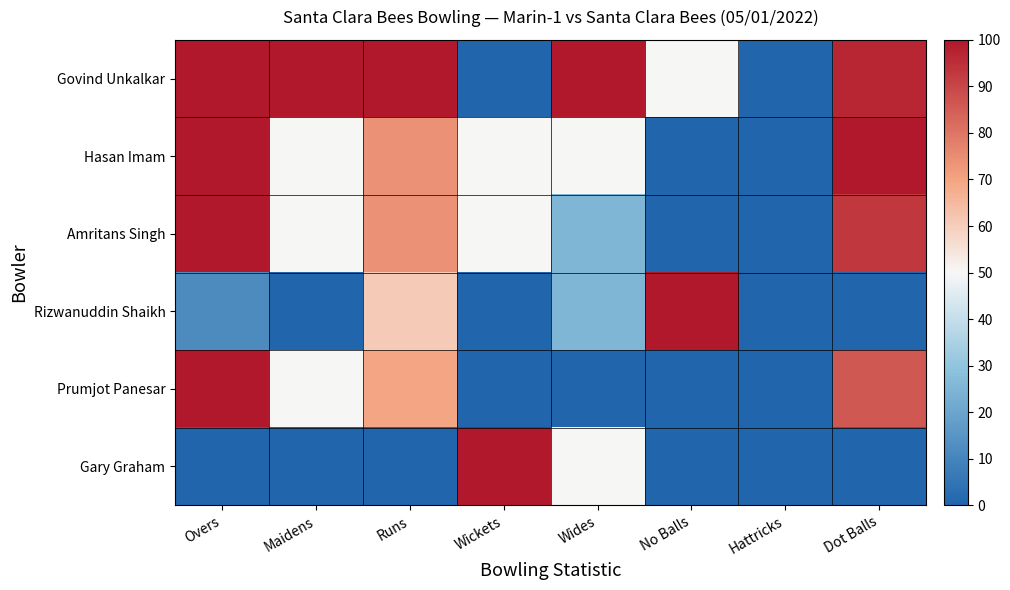

Between Wickets and Wides, which is larger?

Wides